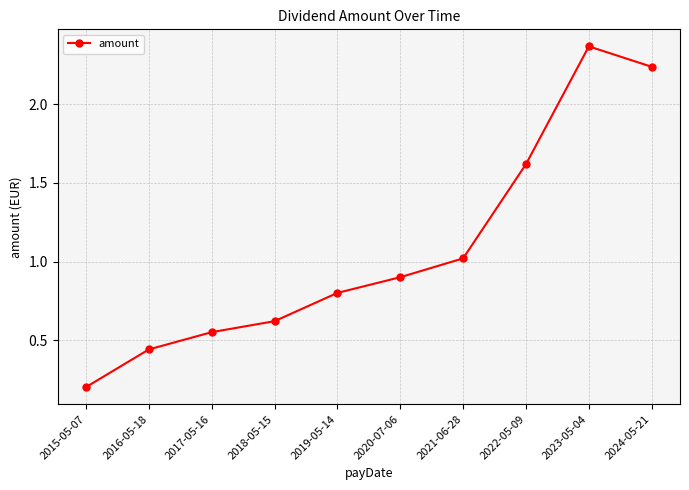

List the labels in order of value, largest first.

2023-05-04, 2024-05-21, 2022-05-09, 2021-06-28, 2020-07-06, 2019-05-14, 2018-05-15, 2017-05-16, 2016-05-18, 2015-05-07